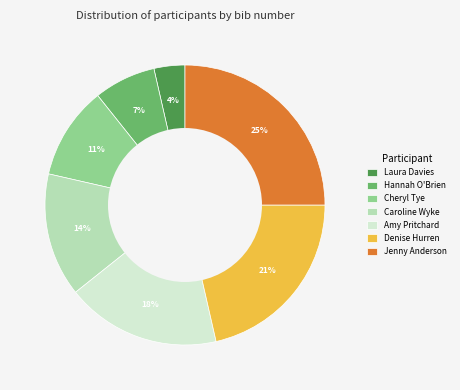

Is there a majority slice in this chart?

No